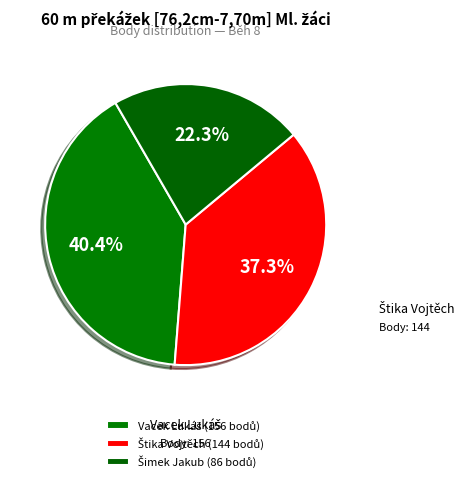

Count the number of slices in the pie.

3